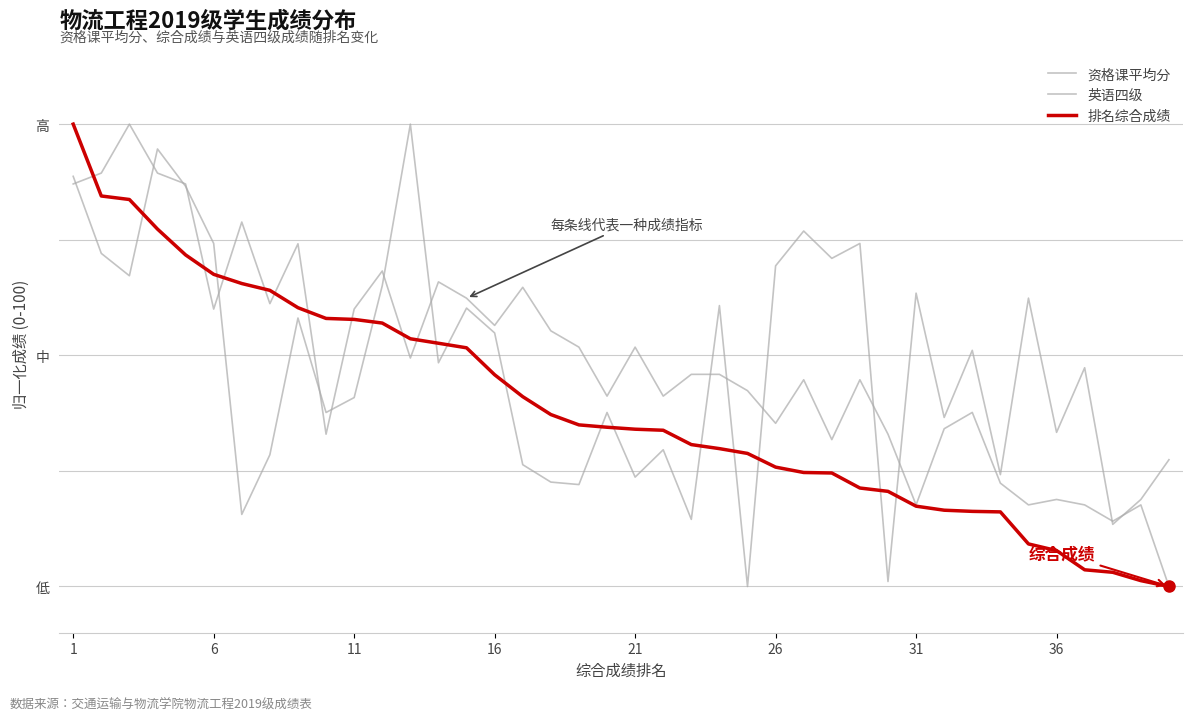

Does the chart display data point markers on the line(s)?

No